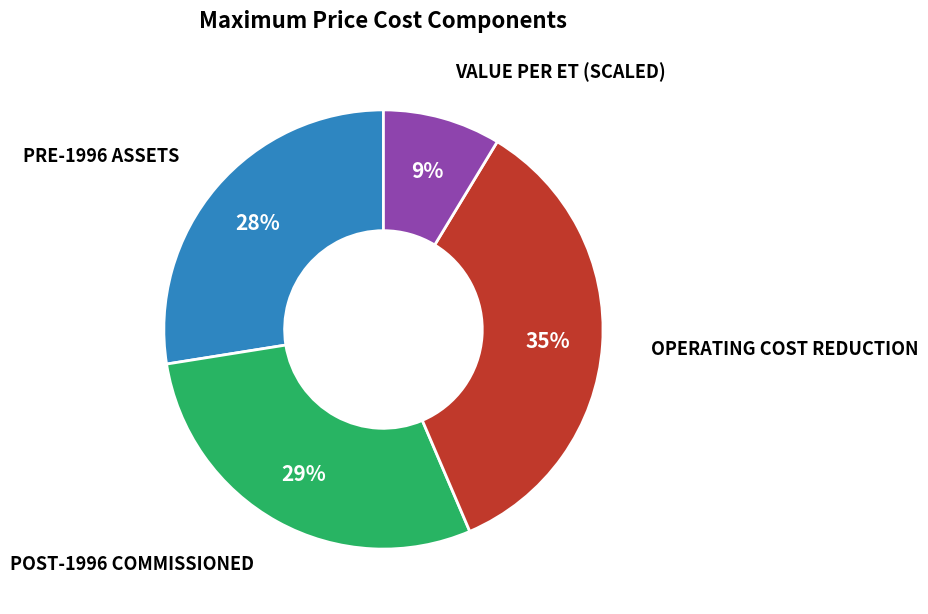

Does any single category account for the majority?

No